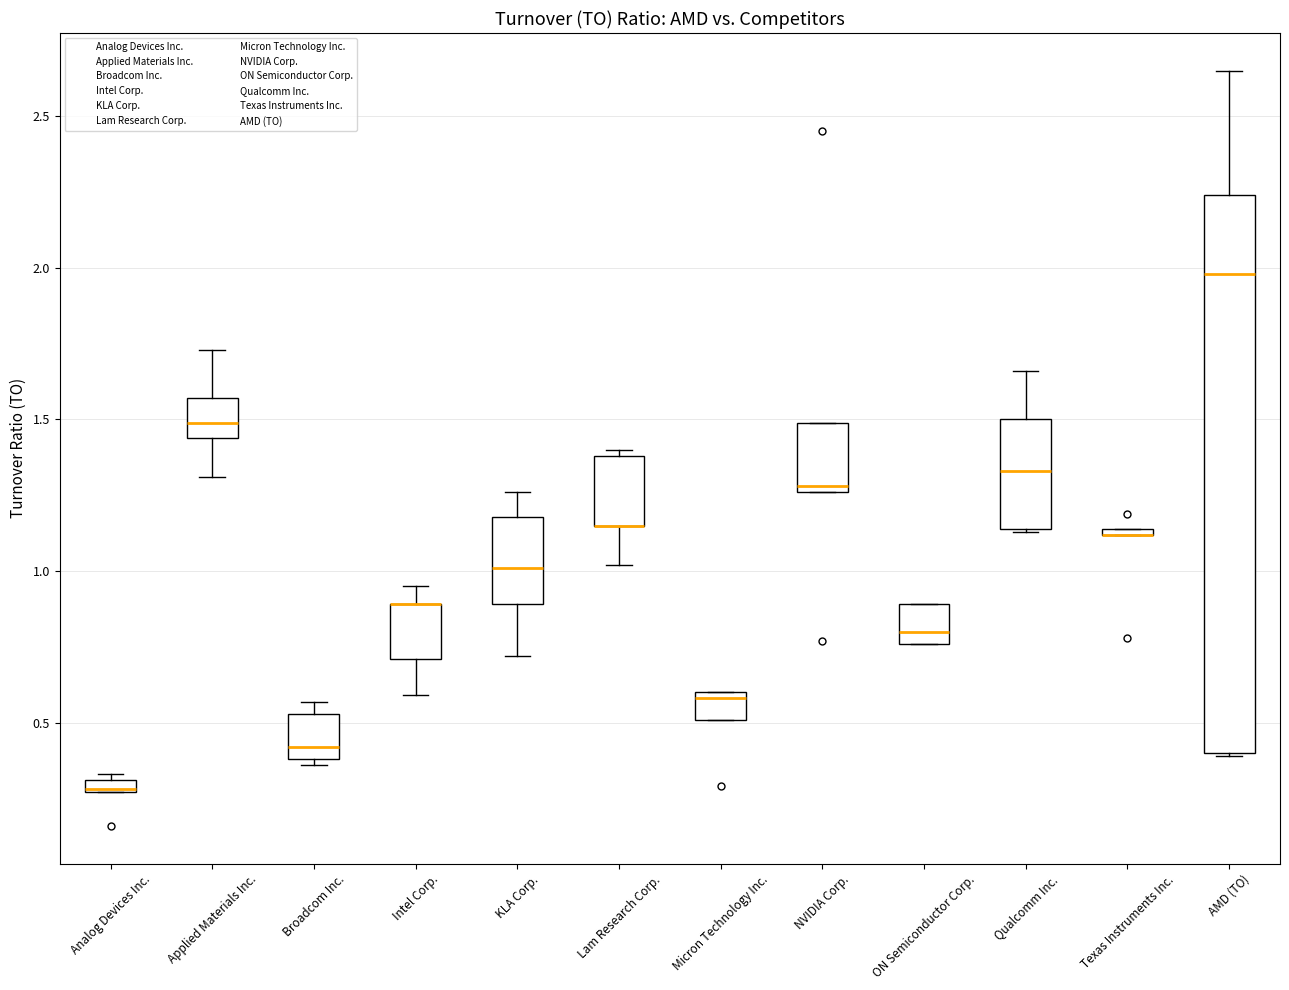

Comparing the boxes themselves (not the whiskers), which one is the tallest?

AMD (TO)